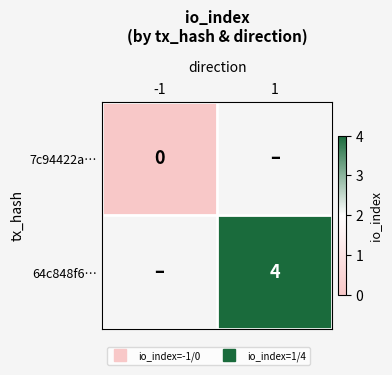

Is it true that 7c94422a… equals 0.0 at -1?

True